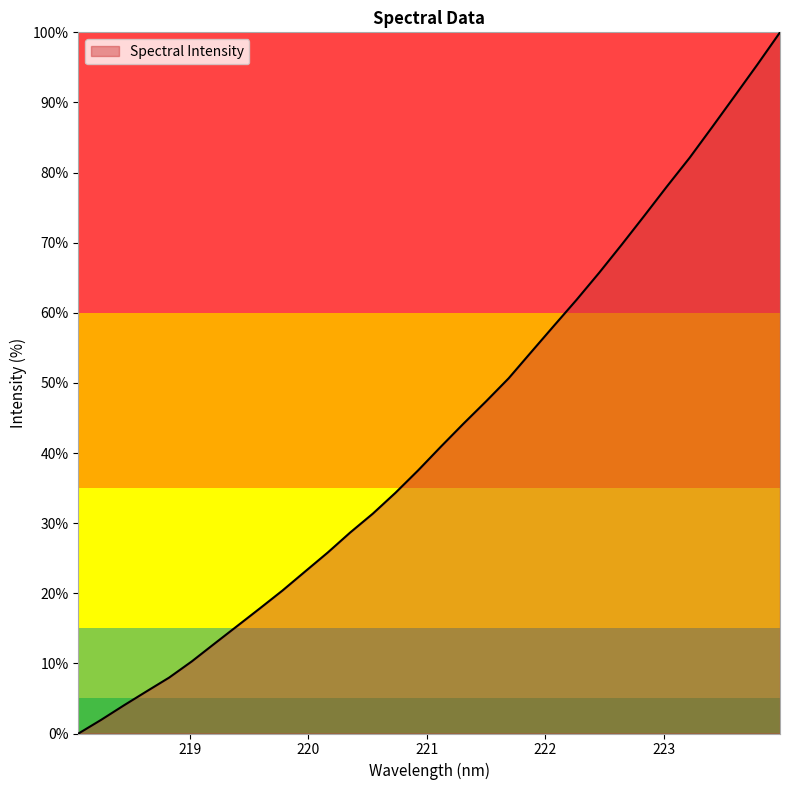

What is the maximum value shown in the chart?

100.0